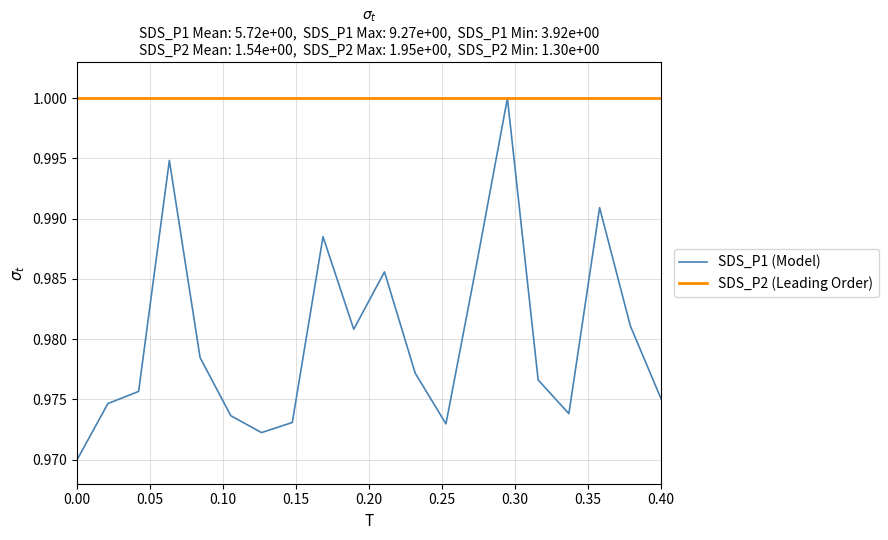

Rank the series by their average value, from highest to lowest.

SDS_P2 (Leading Order), SDS_P1 (Model)